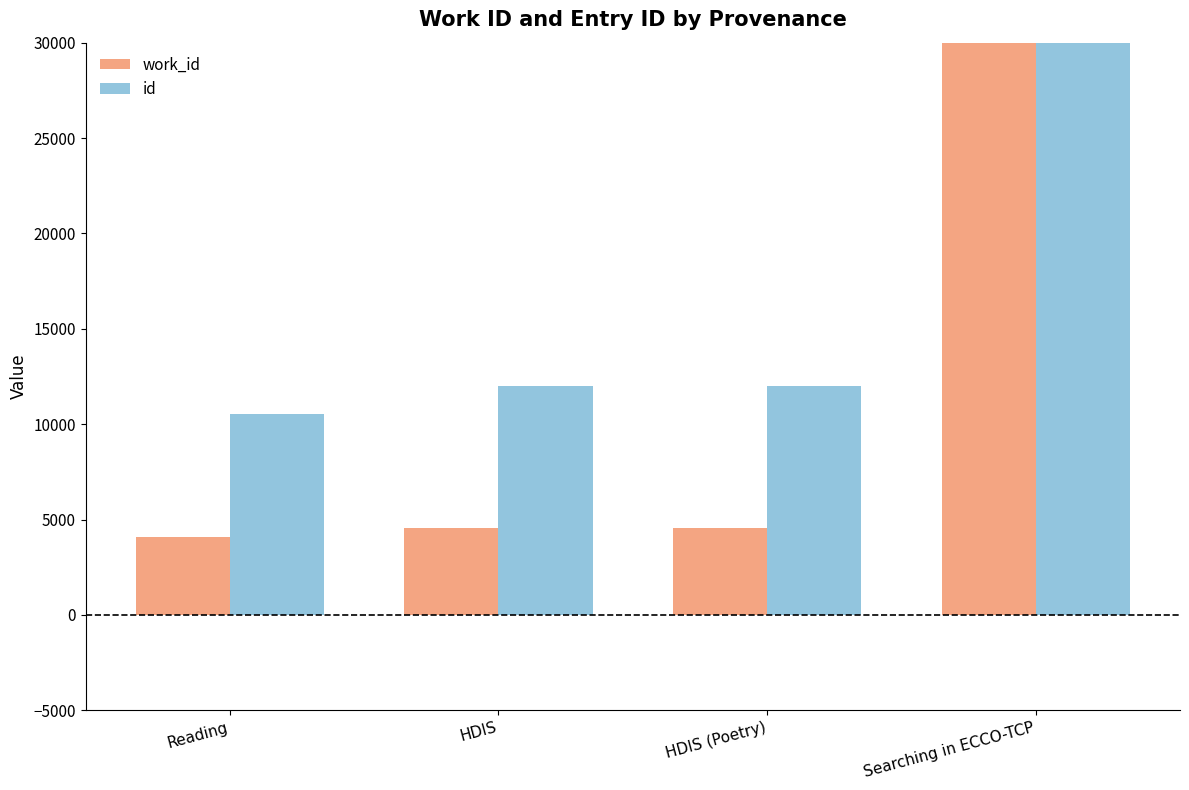

How many bars are there in total?

8